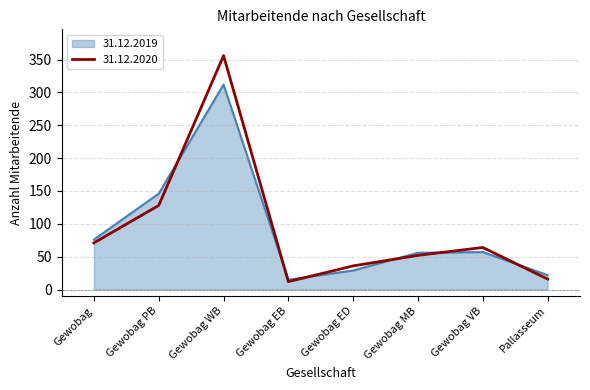

What position from the left is Gewobag PB?

2